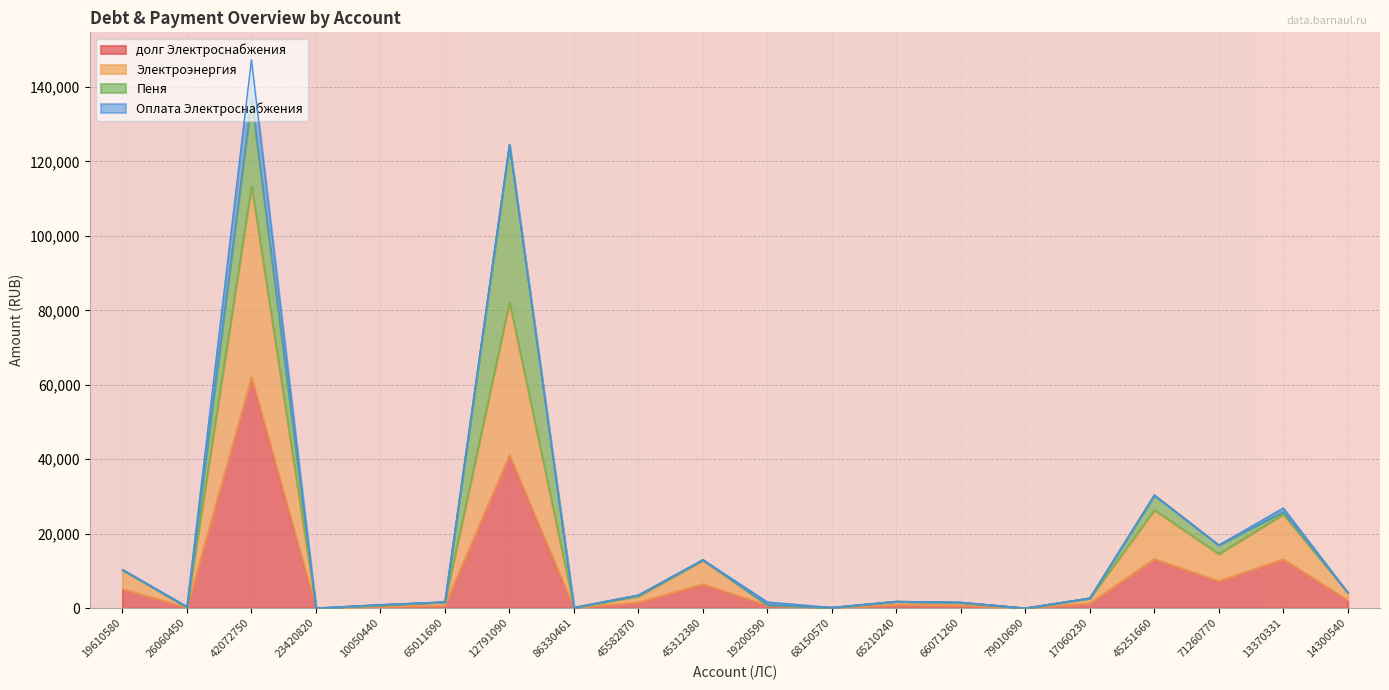

True or false: долг Электроснабжения and Электроэнергия intersect in this chart.

False